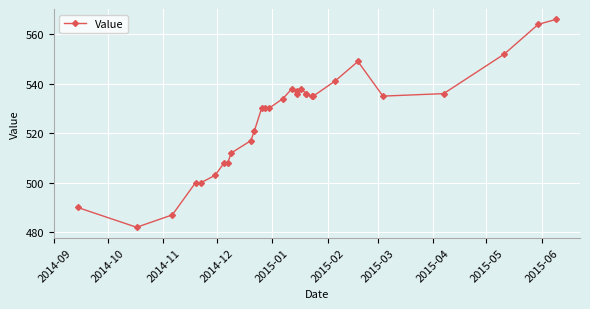

Reading right to left, extract all data points from this chart.

566	564	552	536	535	549	541	535	535	536	536	538	536	537	538	534	530	530	530	521	517	512	508	508	503	500	500	487	482	490